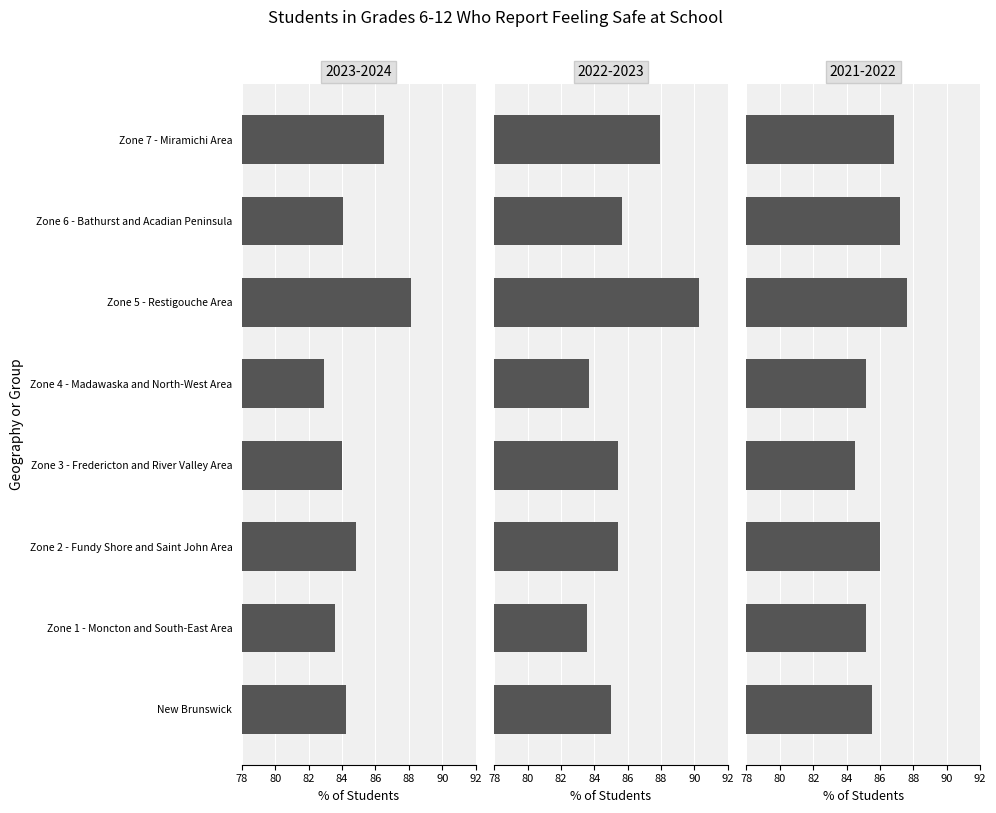

How many values in the 2022-2023 series are below 85?

2